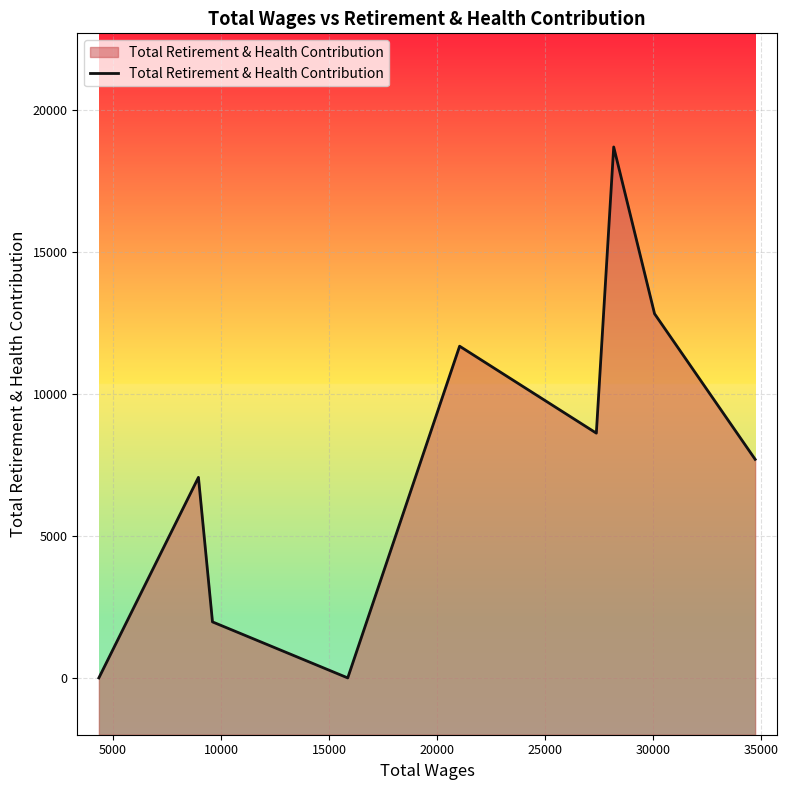

What is the maximum value shown in the chart?

18690